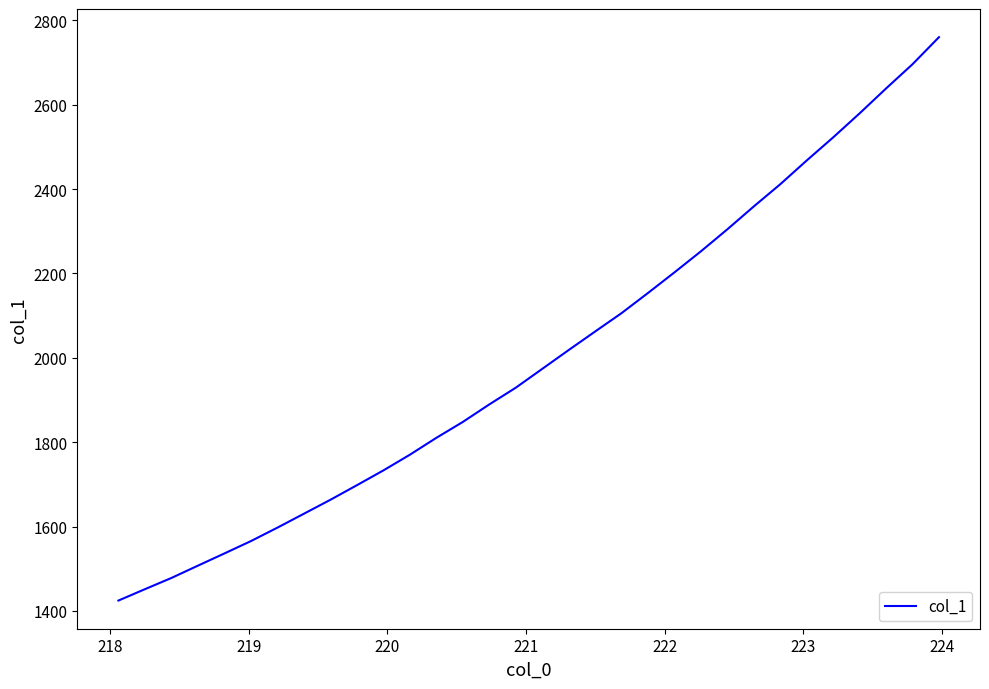

What is the greatest value displayed?

2760.1